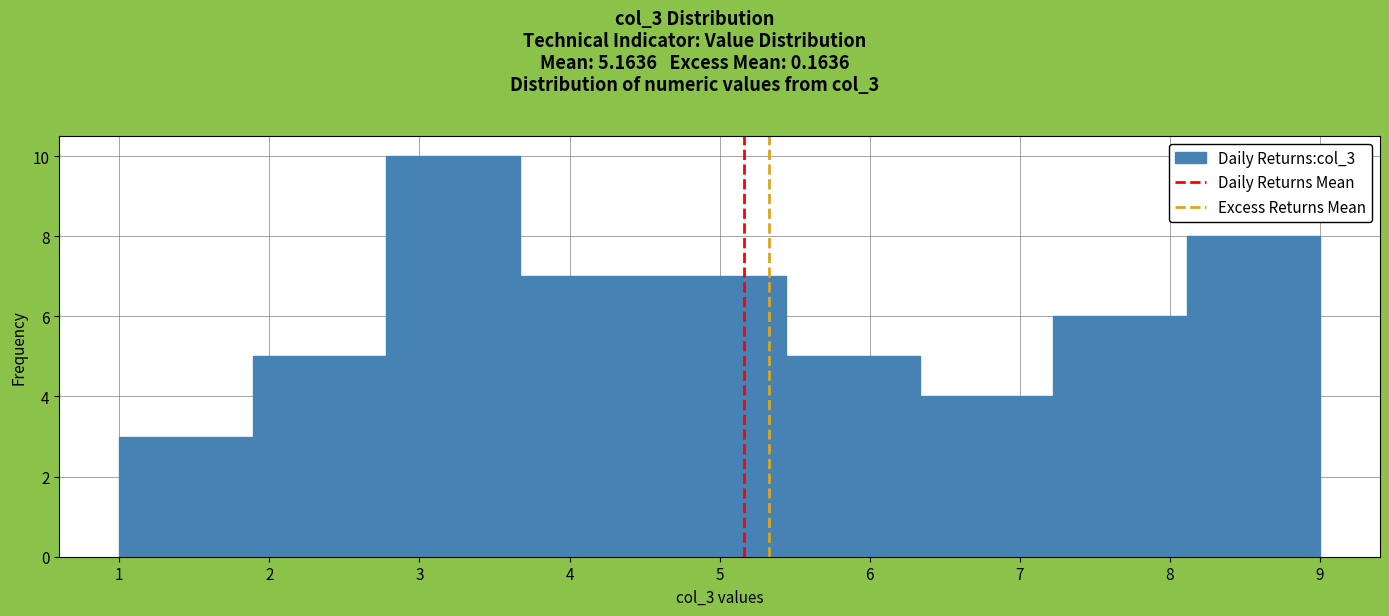

Over which range of the x-axis is the bar tallest?

2.8 to 3.7